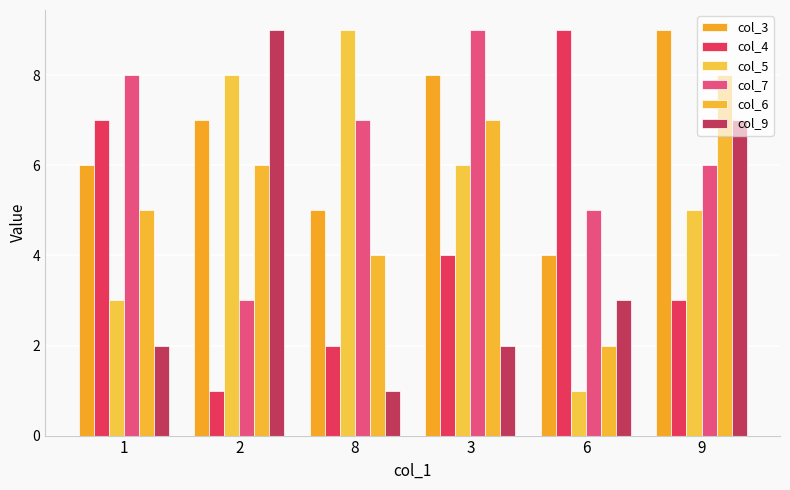

List the labels in order of col_9 value, largest first.

2, 9, 6, 1, 3, 8